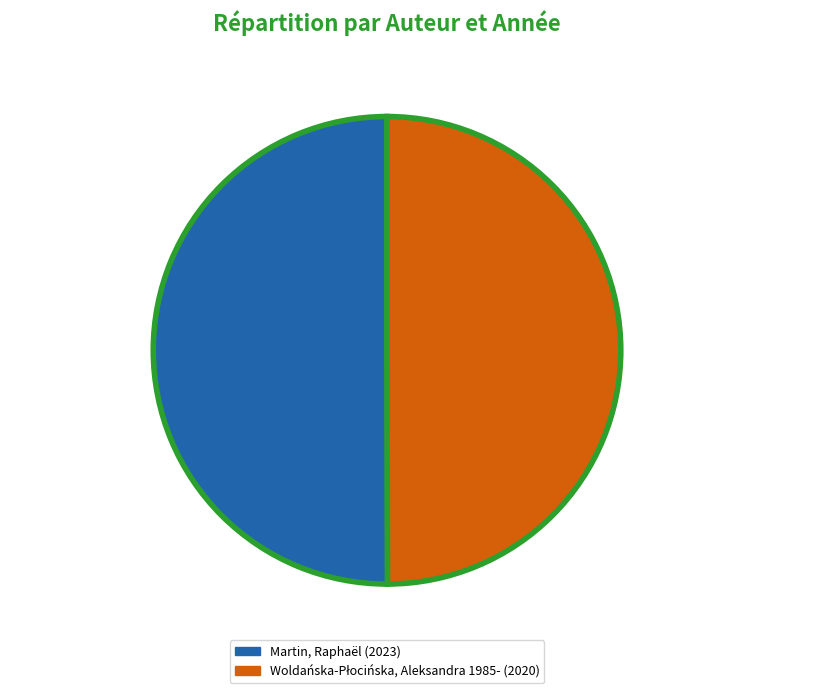

What portion of the pie excludes Martin, Raphaël 50.0%?

50.0%